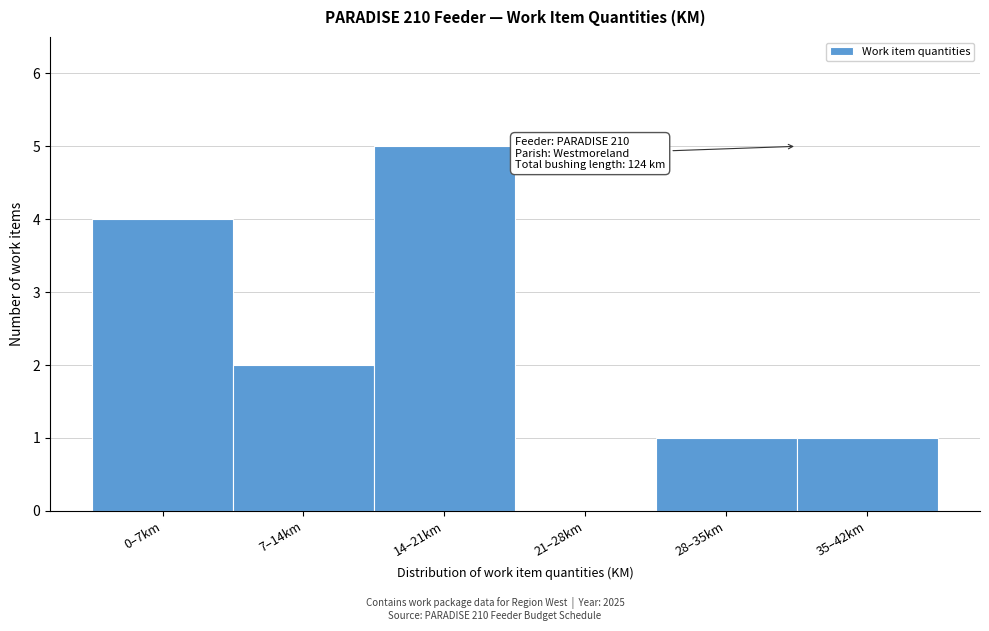

Reading left to right, transcribe all the data shown in this chart.

0–7km=4	7–14km=2	14–21km=5	21–28km=0	28–35km=1	35–42km=1